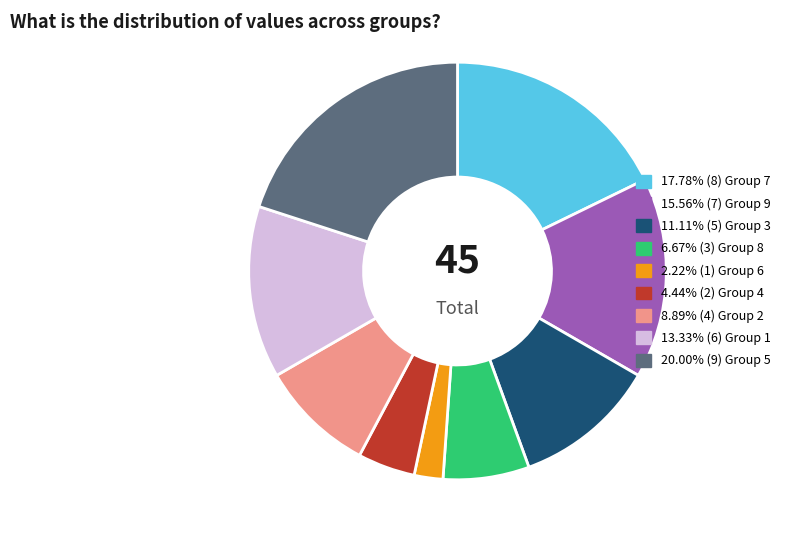

Is there any slice that represents more than half of the pie?

No